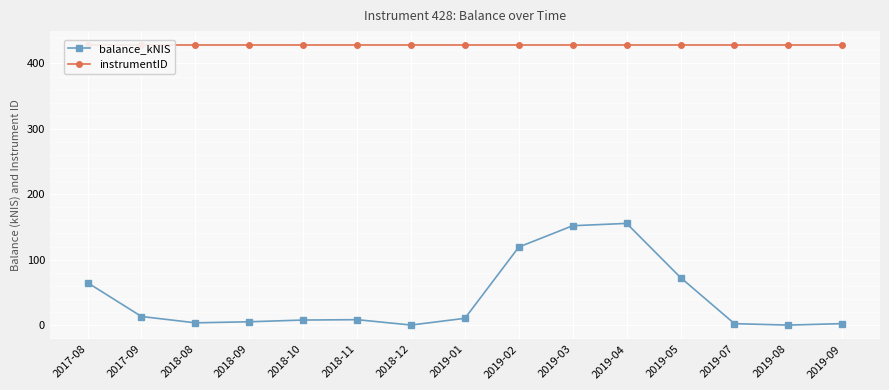

What is the total value across all series at 2018-10?

435.7